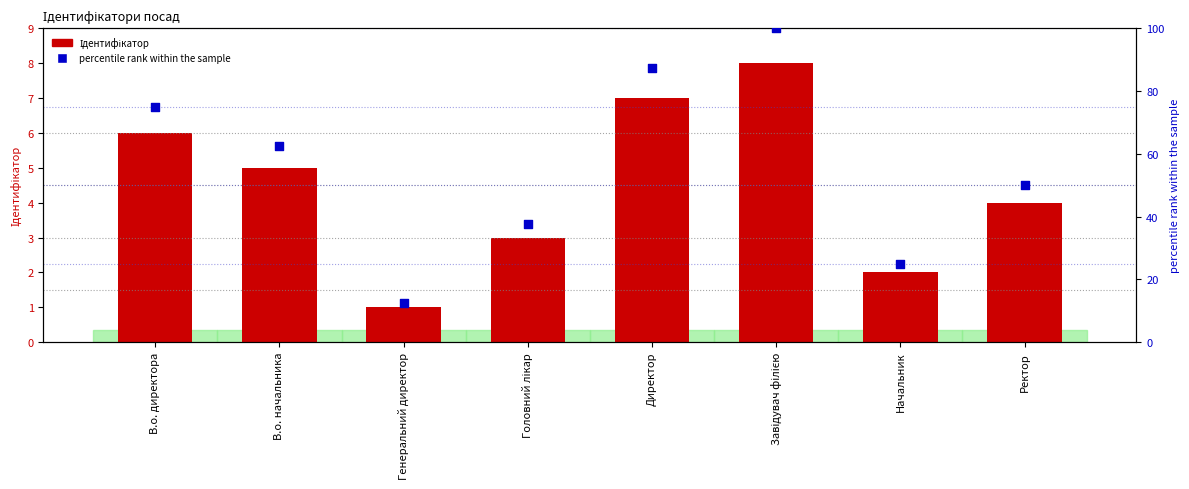

At which category is the sum across all series the highest?

Завідувач філією